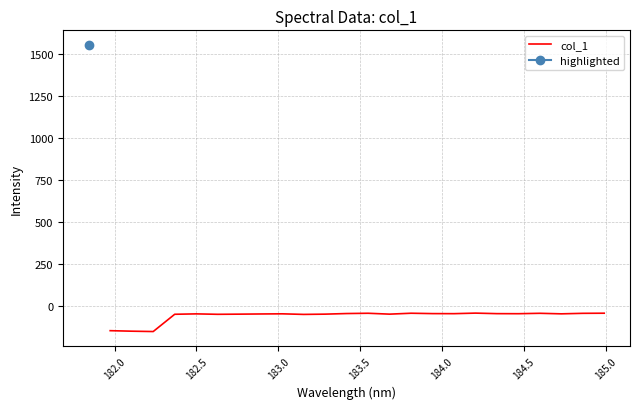

What is the maximum value for col_1?

-42.0